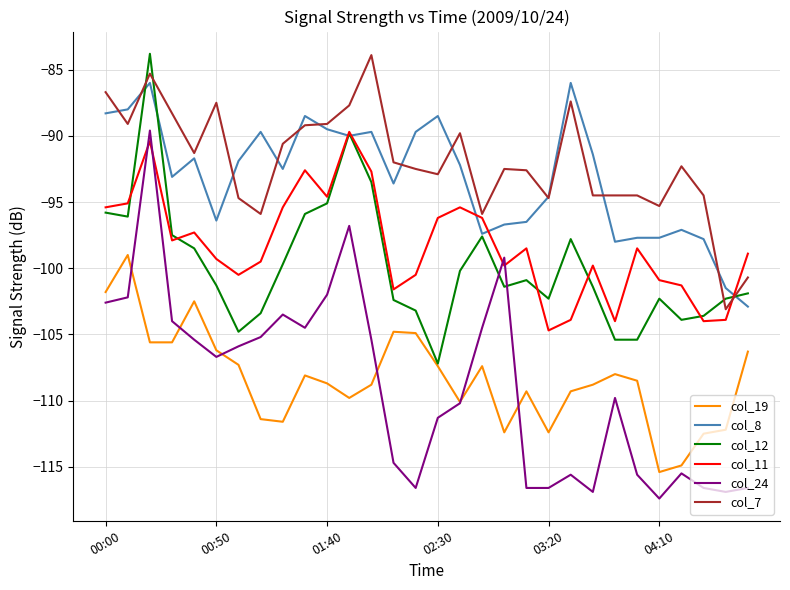

What is the maximum value for col_7?

-83.9